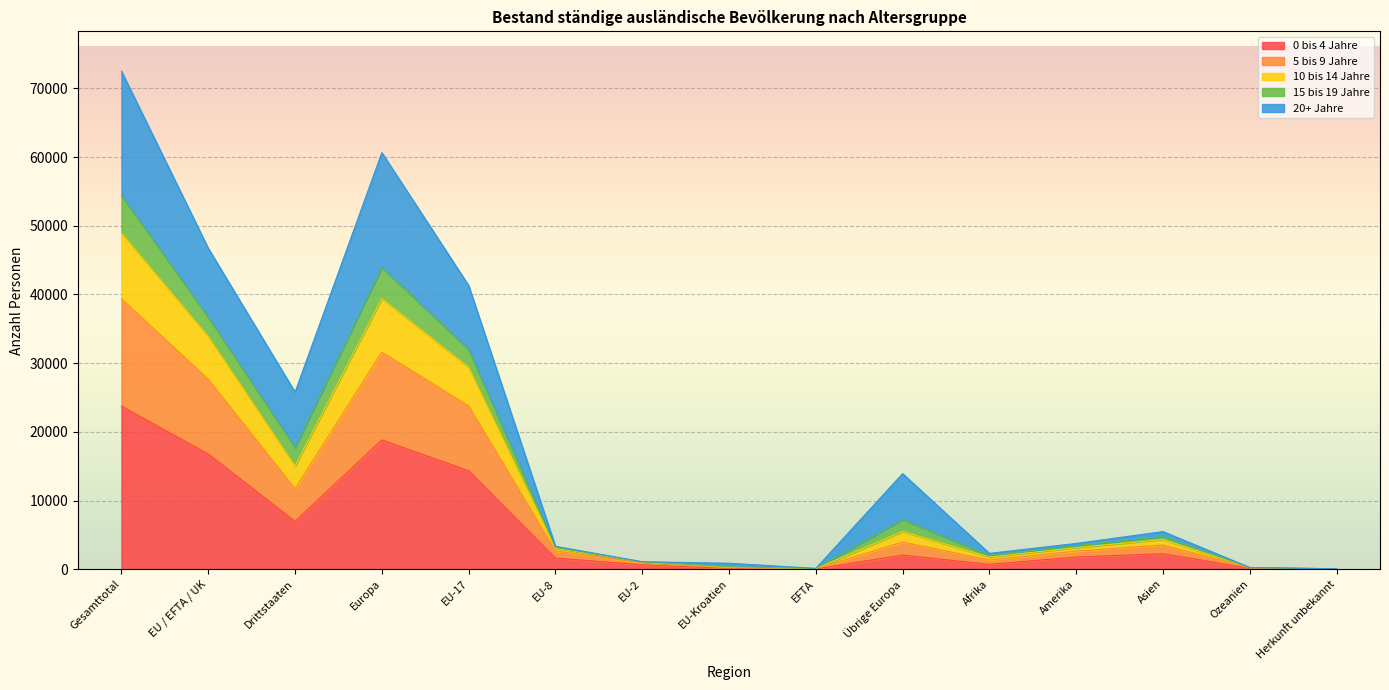

What is the total value across all series at Gesamttotal?

72499